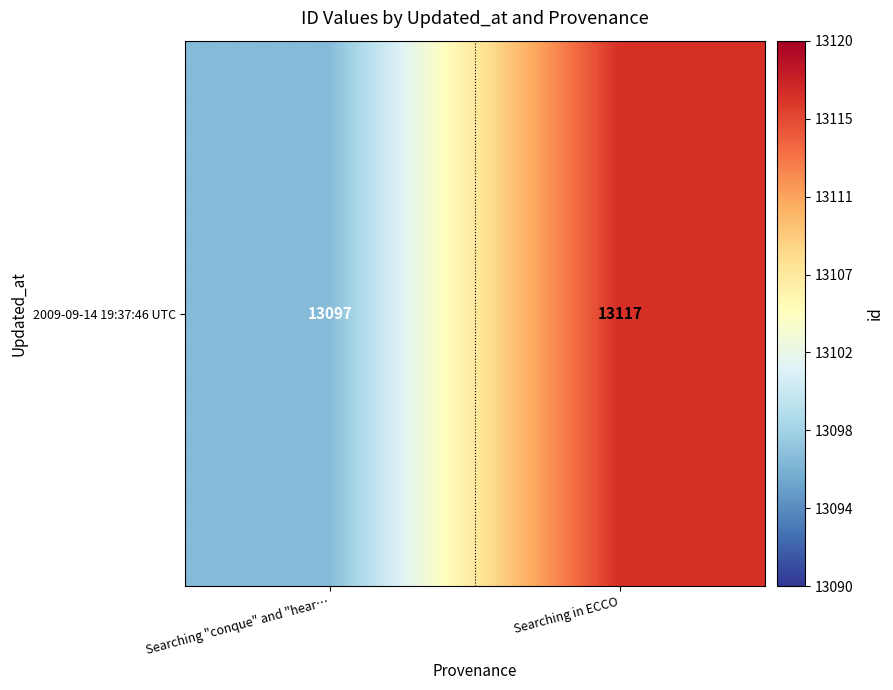

What is the sum of all values?

26214